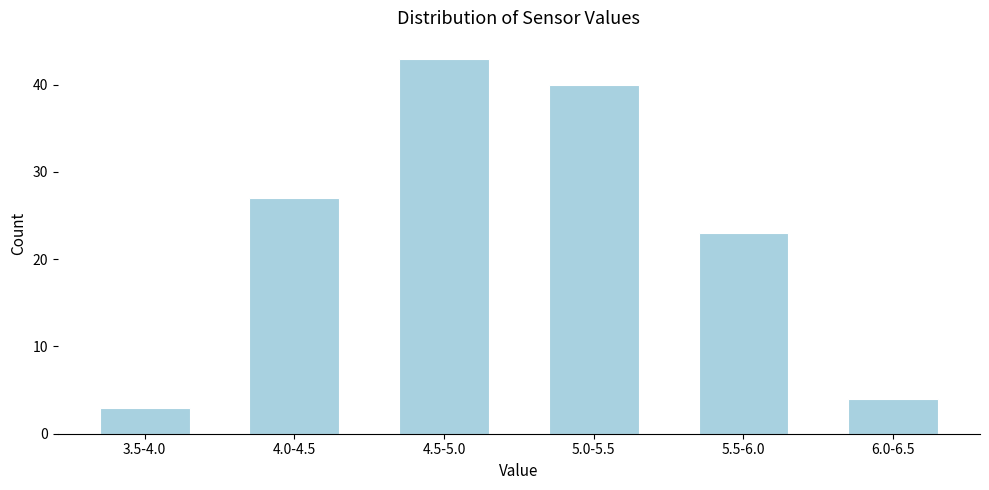

Reading left to right, extract all data points from this chart.

3.5-4.0=3	4.0-4.5=27	4.5-5.0=43	5.0-5.5=40	5.5-6.0=23	6.0-6.5=4